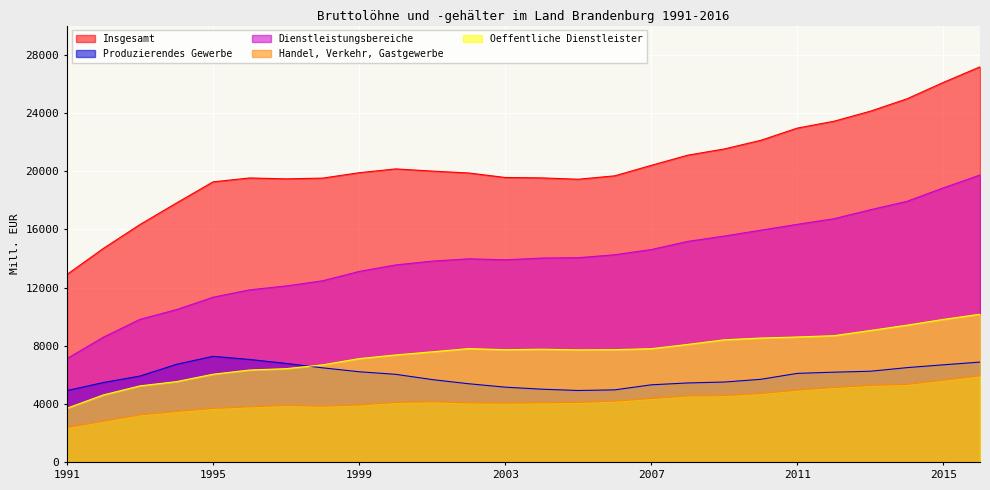

How many lines are shown in the chart?

5